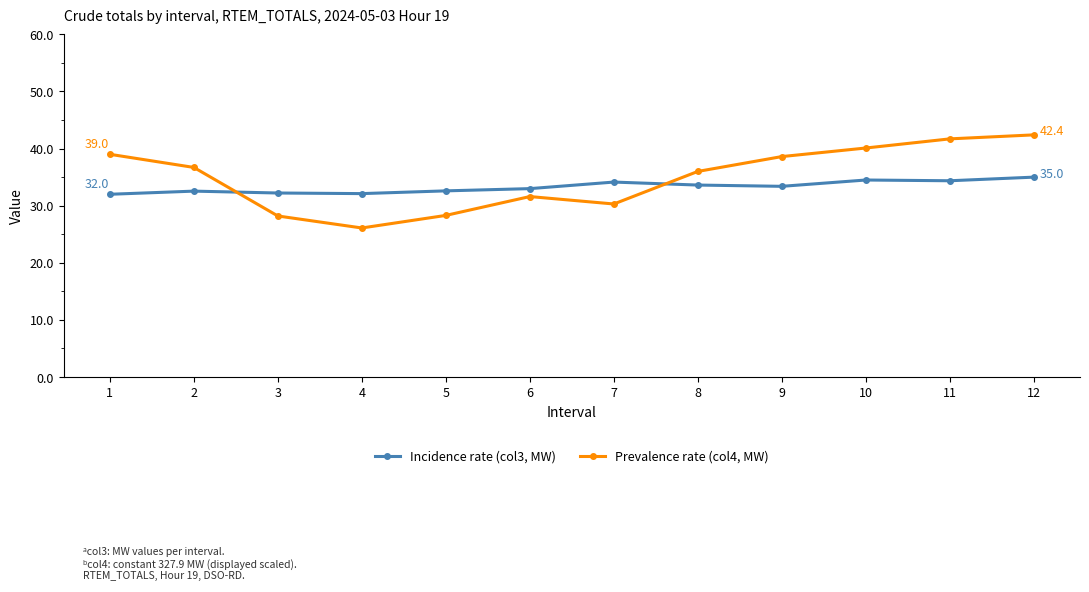

True or false: Incidence rate (col3, MW) has more than 1 interior local peaks.

True